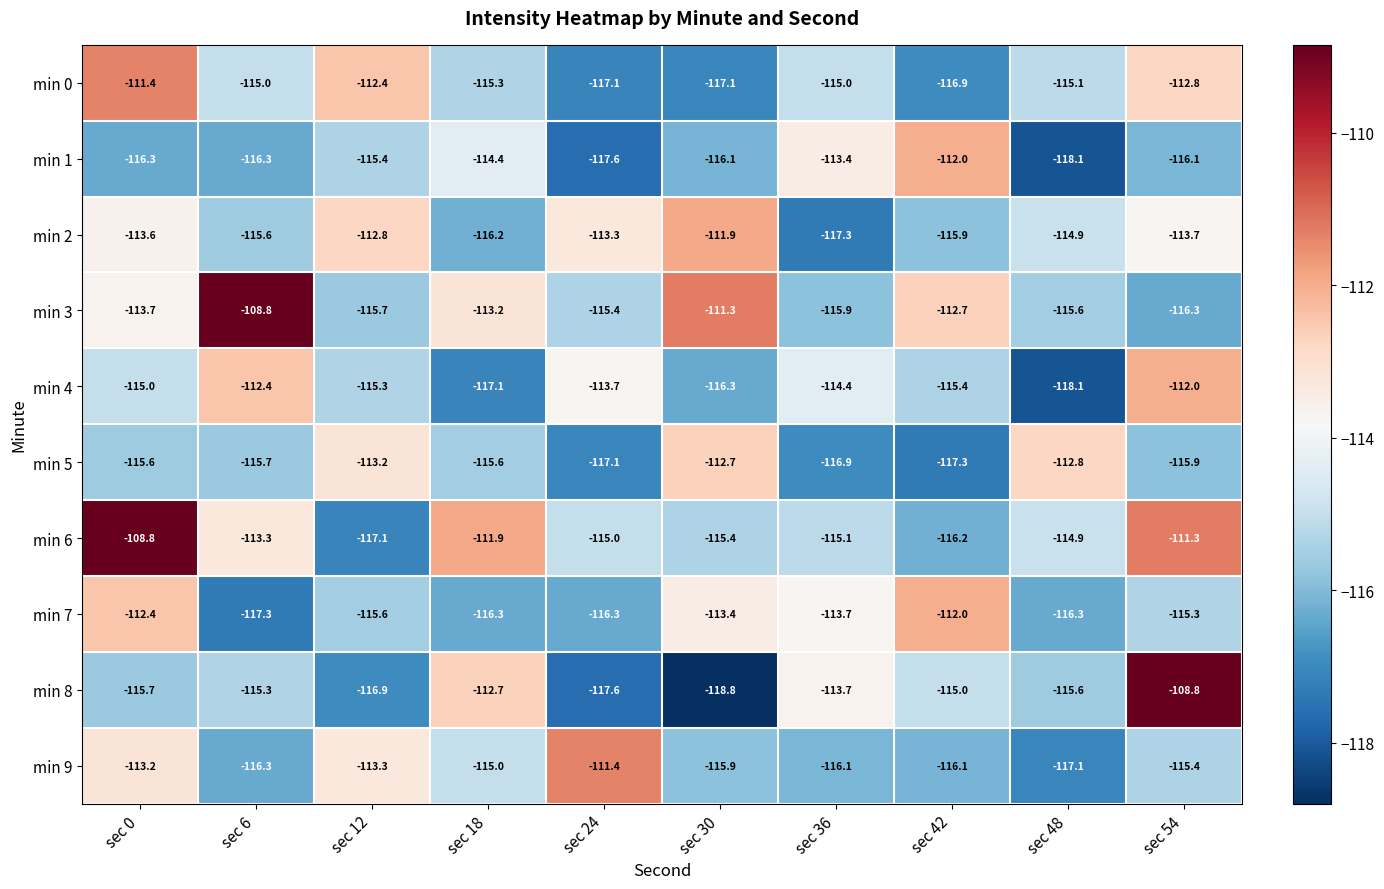

At sec 0, list the series in order from largest to smallest.

min 6, min 0, min 7, min 9, min 2, min 3, min 4, min 5, min 8, min 1